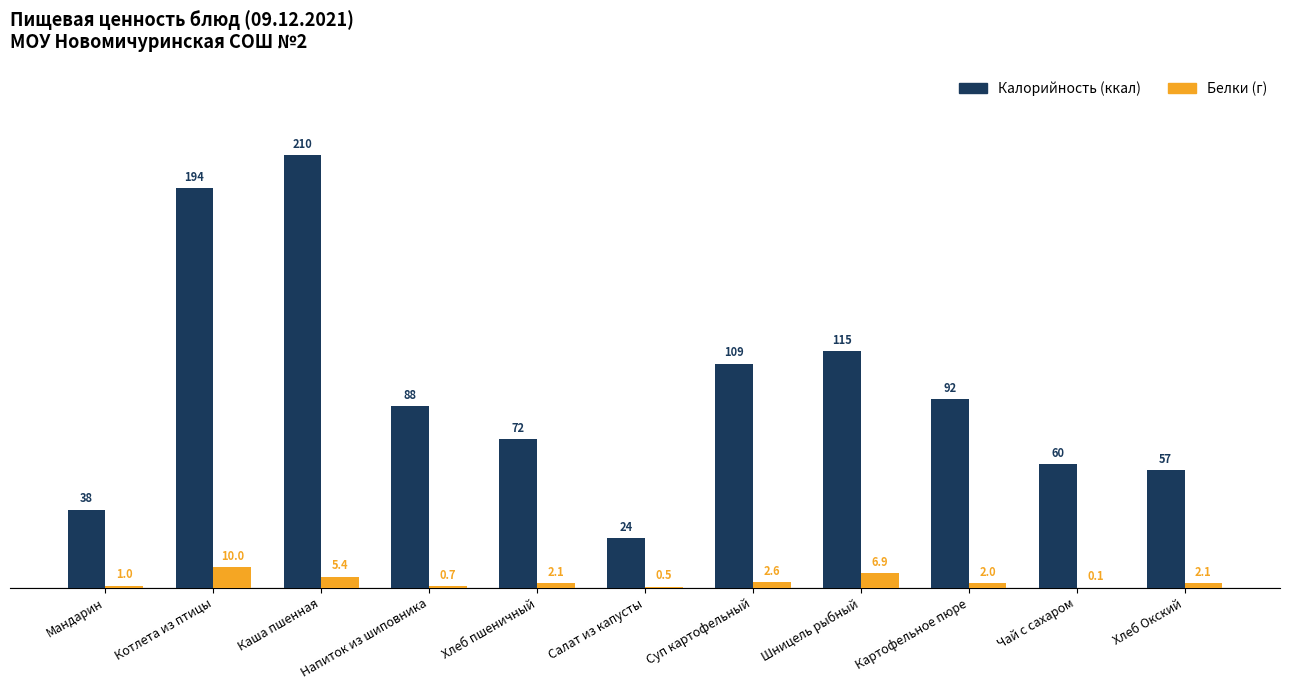

What is the sum of the Белки (г) values at Хлеб пшеничный and Картофельное пюре?

4.1